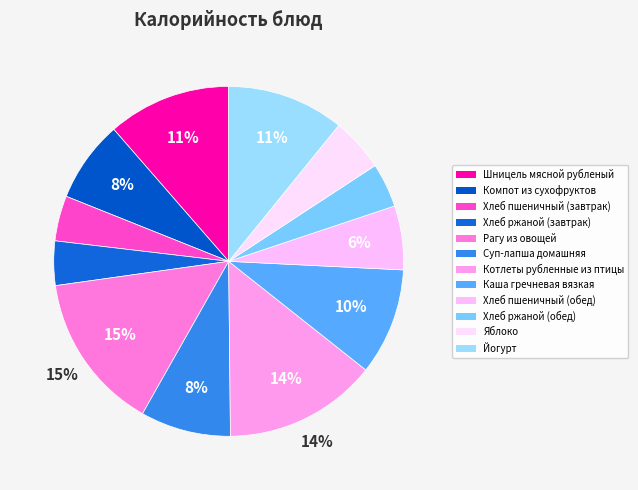

Which slice is the largest?

Рагу из овощей